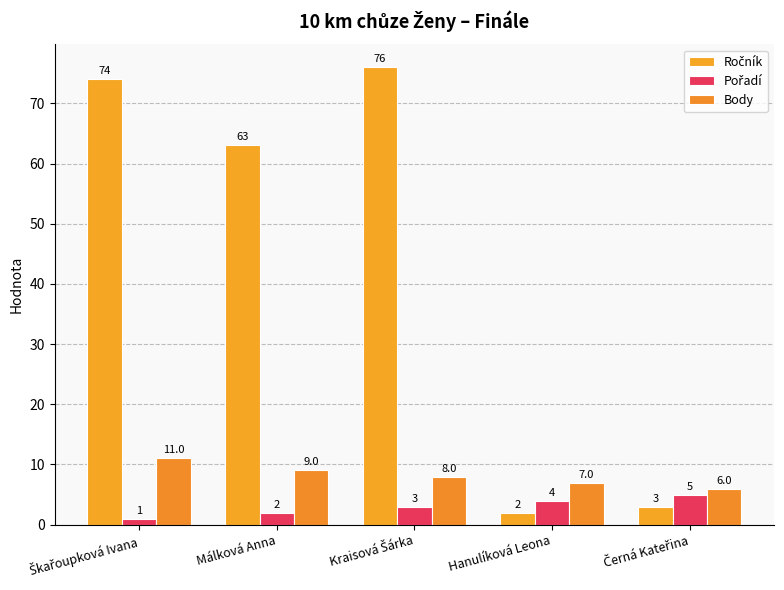

At how many categories does at least one series exceed 14?

3